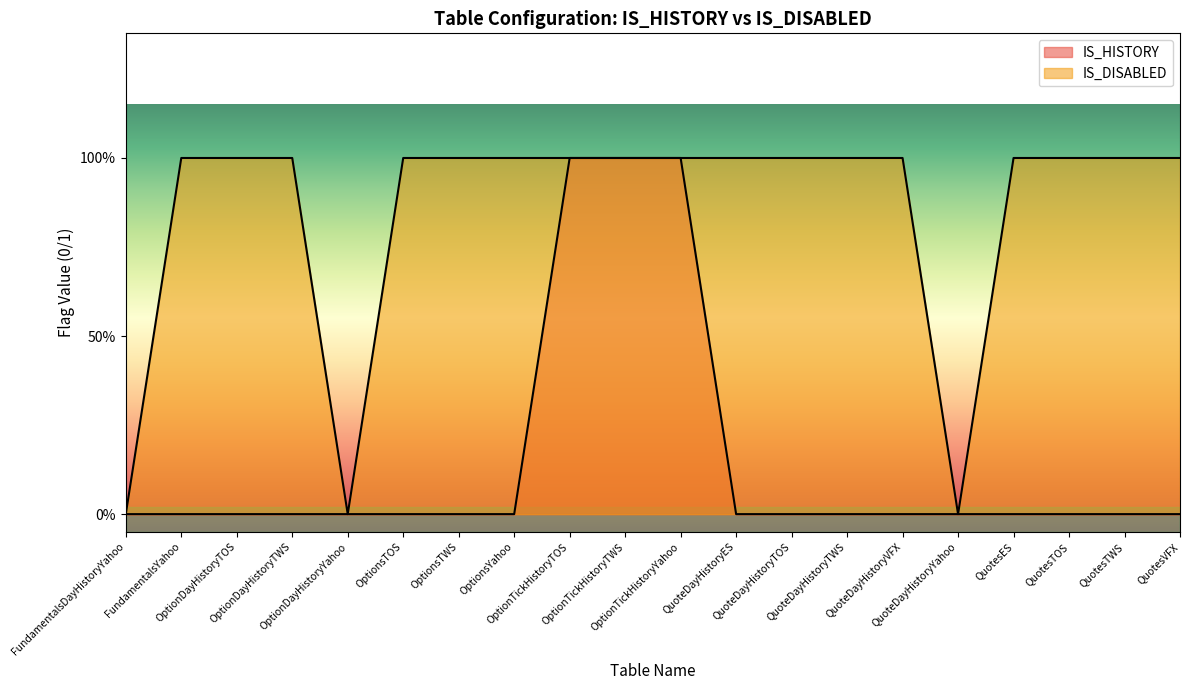

Rank the categories by IS_HISTORY value from highest to lowest.

OptionTickHistoryTOS, OptionTickHistoryTWS, OptionTickHistoryYahoo, FundamentalsDayHistoryYahoo, FundamentalsYahoo, OptionDayHistoryTOS, OptionDayHistoryTWS, OptionDayHistoryYahoo, OptionsTOS, OptionsTWS, OptionsYahoo, QuoteDayHistoryES, QuoteDayHistoryTOS, QuoteDayHistoryTWS, QuoteDayHistoryVFX, QuoteDayHistoryYahoo, QuotesES, QuotesTOS, QuotesTWS, QuotesVFX